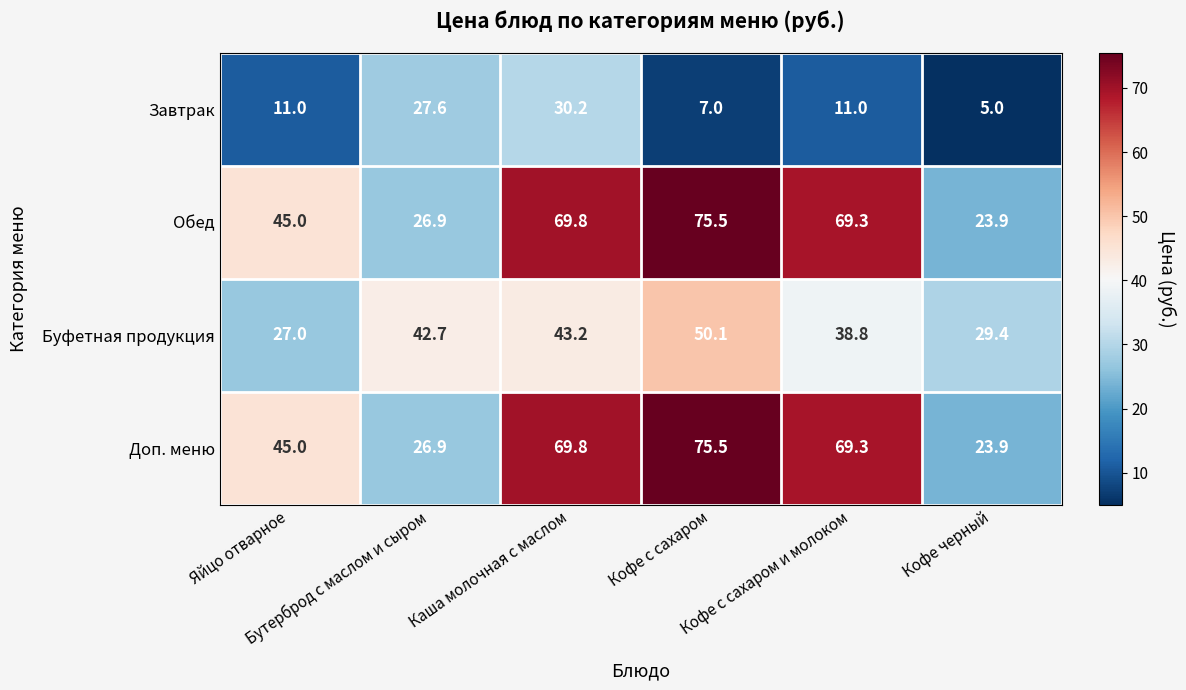

What is the difference between the maximum and minimum values in the Обед series?

51.6